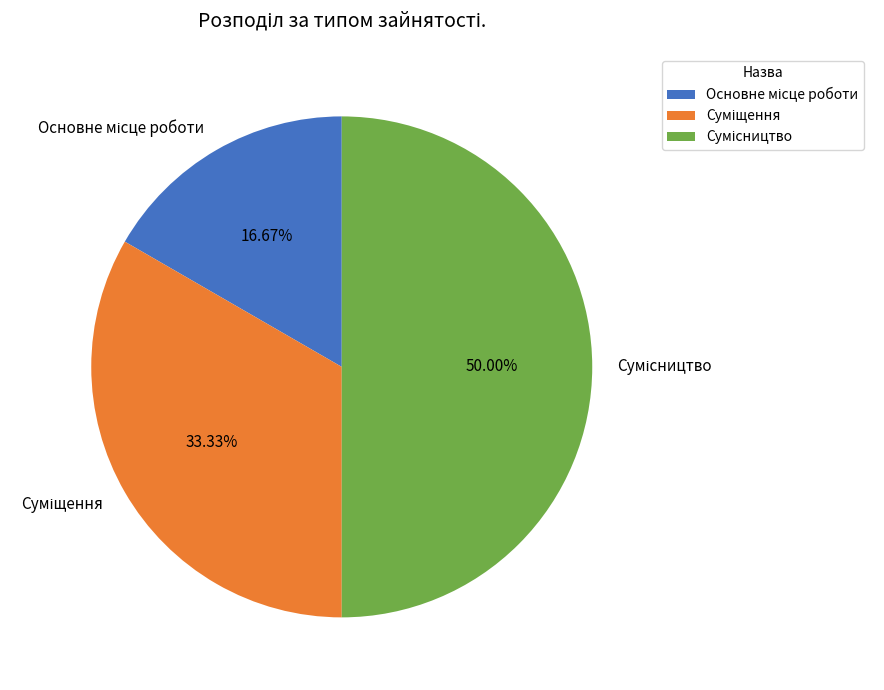

Which category has the smallest portion of the pie?

Основне місце роботи